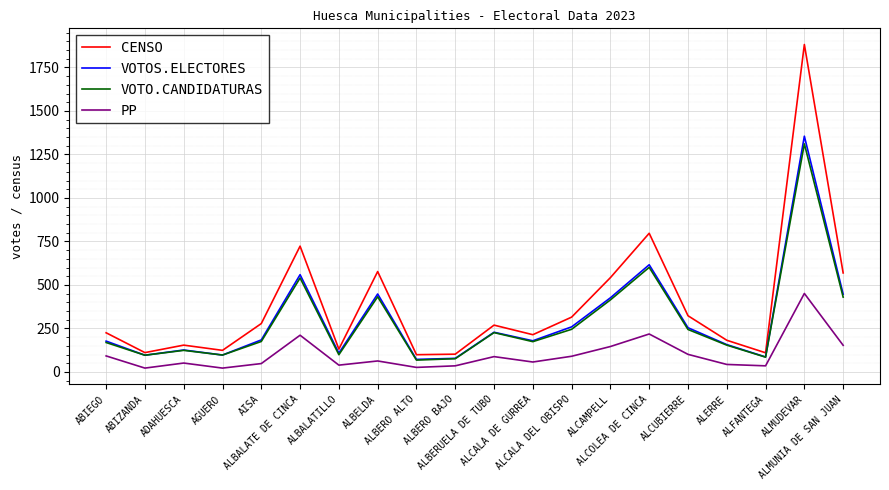

What is the highest value of the CENSO series?

1882